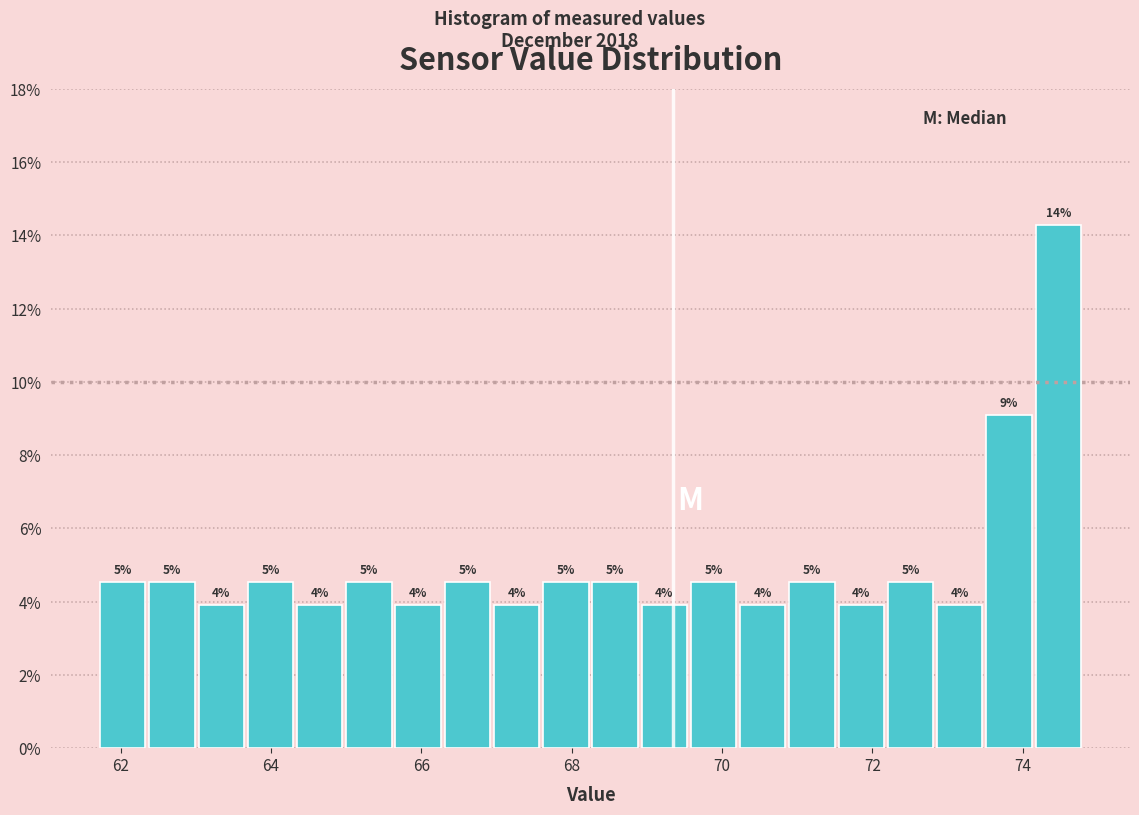

Read against the x-axis, roughly where is the centre of the tallest bar?

74.4